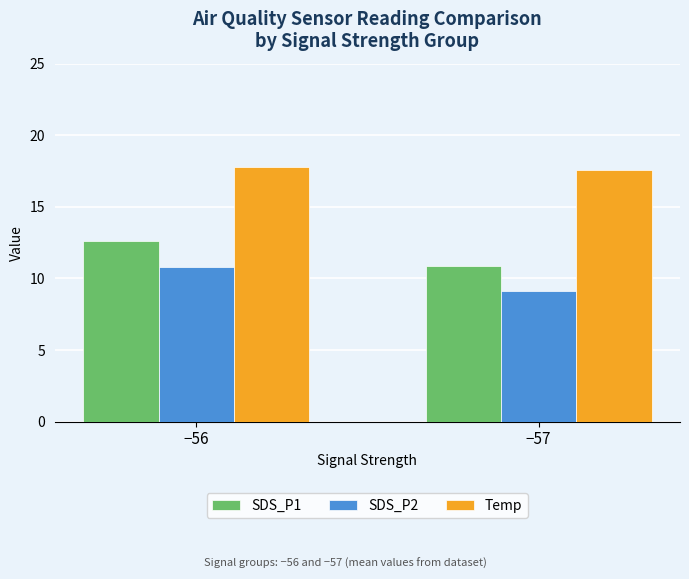

Which series has the largest range (max minus min)?

SDS_P1